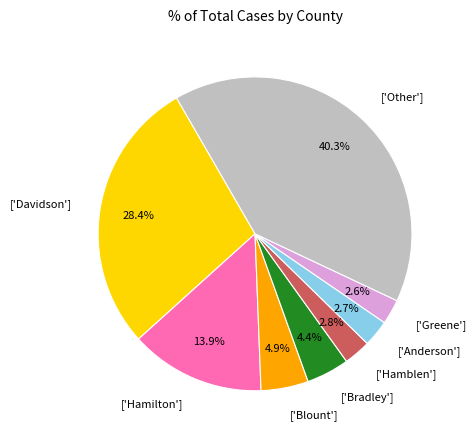

Between ['Blount'] and ['Davidson'], which is larger?

['Davidson']